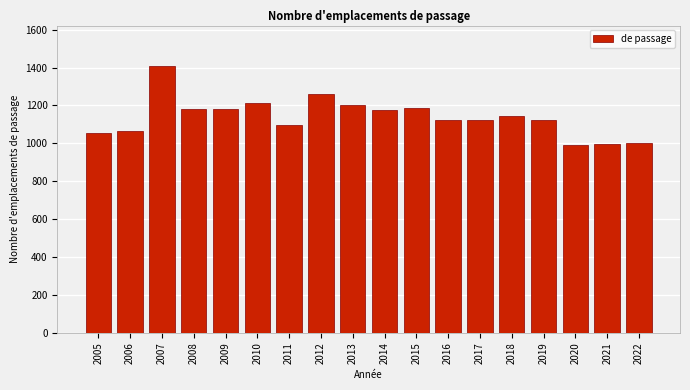

The value at 2019 is 1833.4. True or false?

False